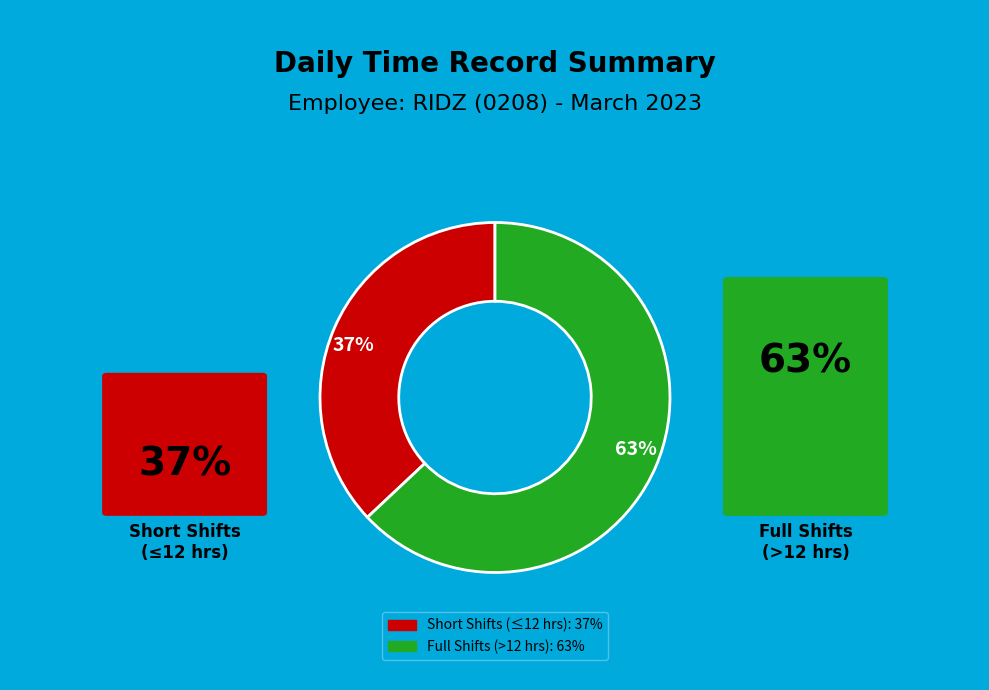

The 63% slice represents 55% of the pie. True or false?

False